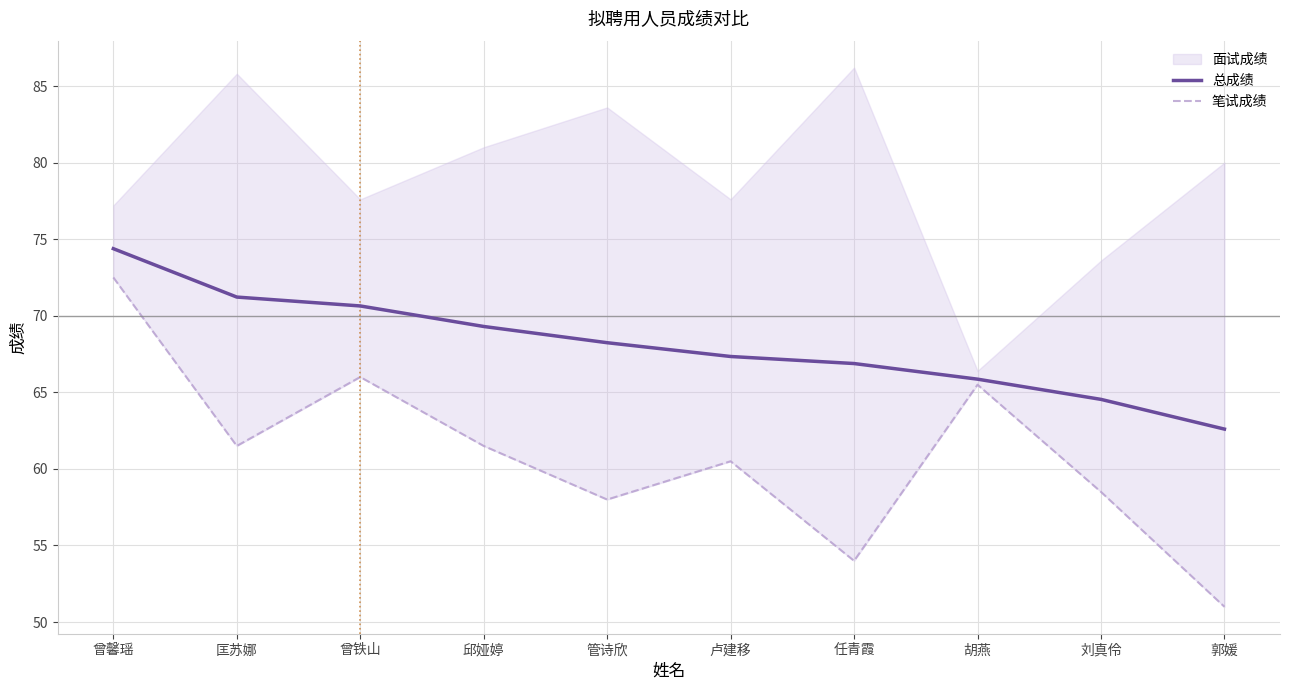

True or false: 总成绩 has a value of 110.4 at 任青霞.

False